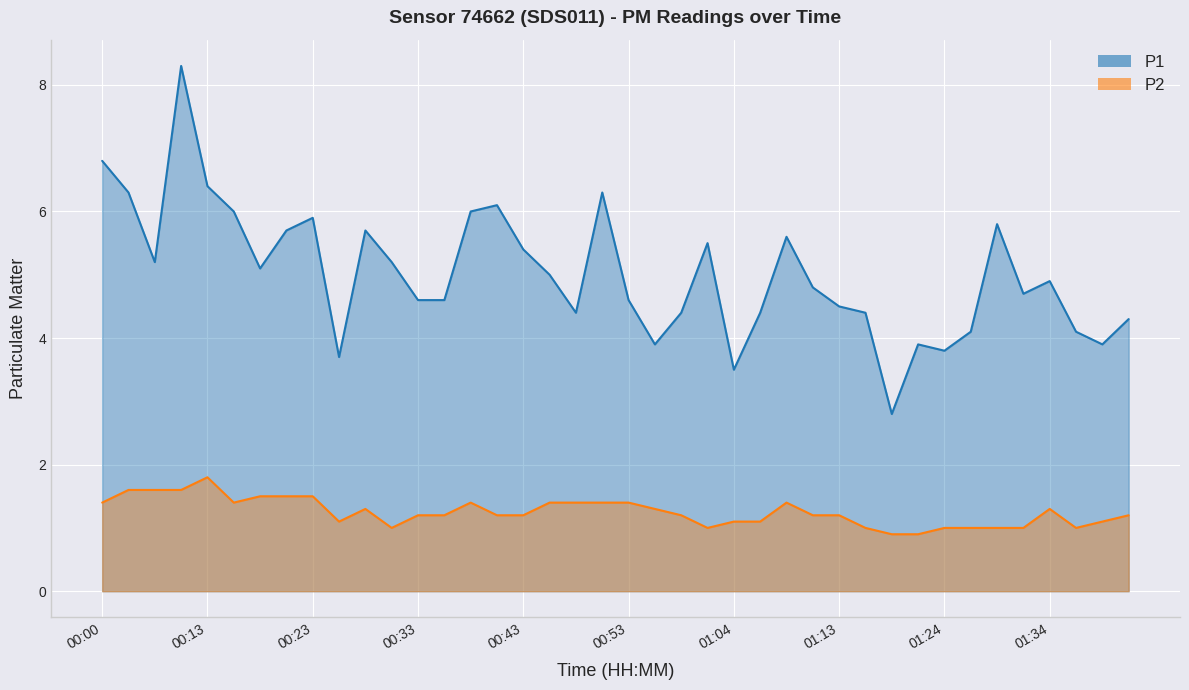

True or false: P2 and P1 intersect in this chart.

False